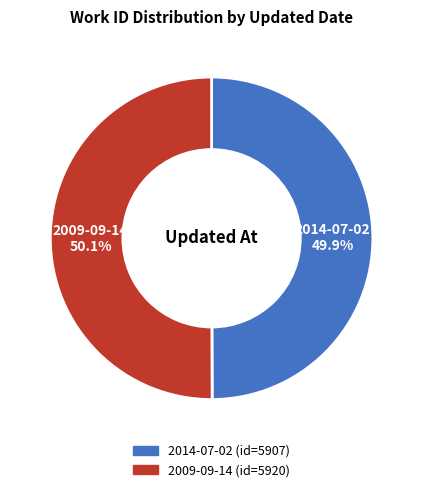

How many segments does this pie chart have?

2